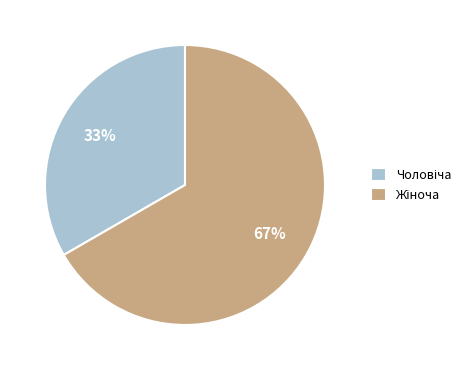

Is there a majority slice in this chart?

Yes